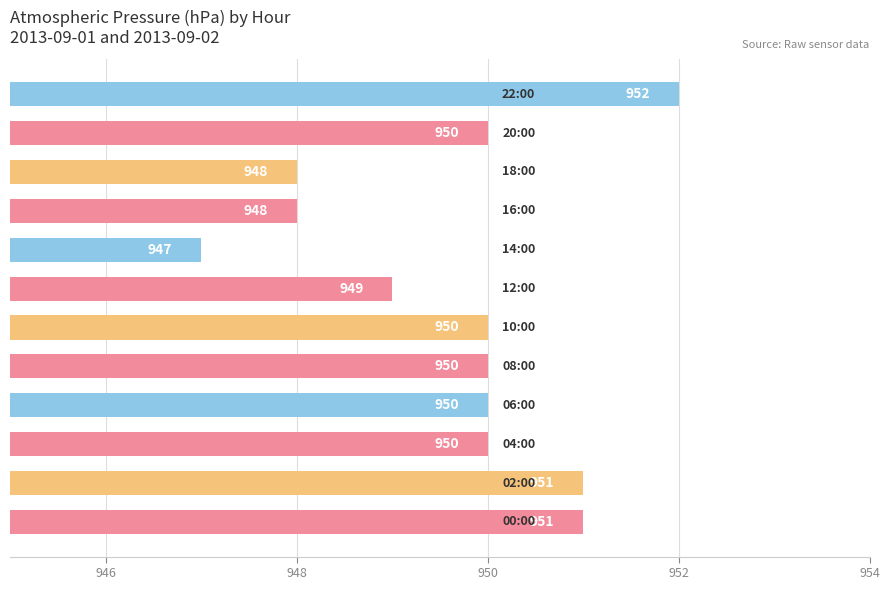

Count the values in the range 949 to 951.

8